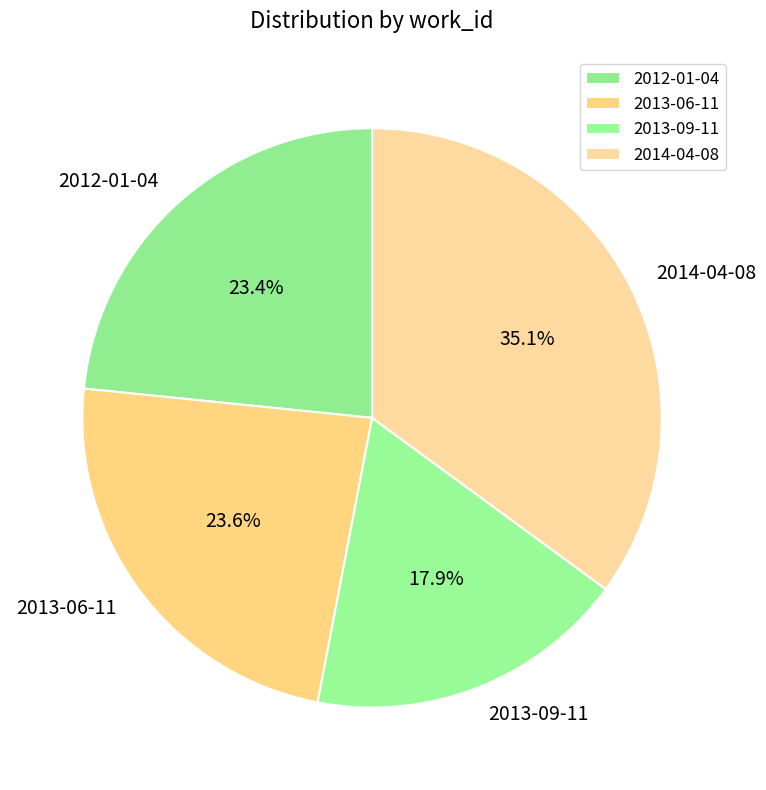

True or false: 2013-06-11 accounts for 24% of the total.

True